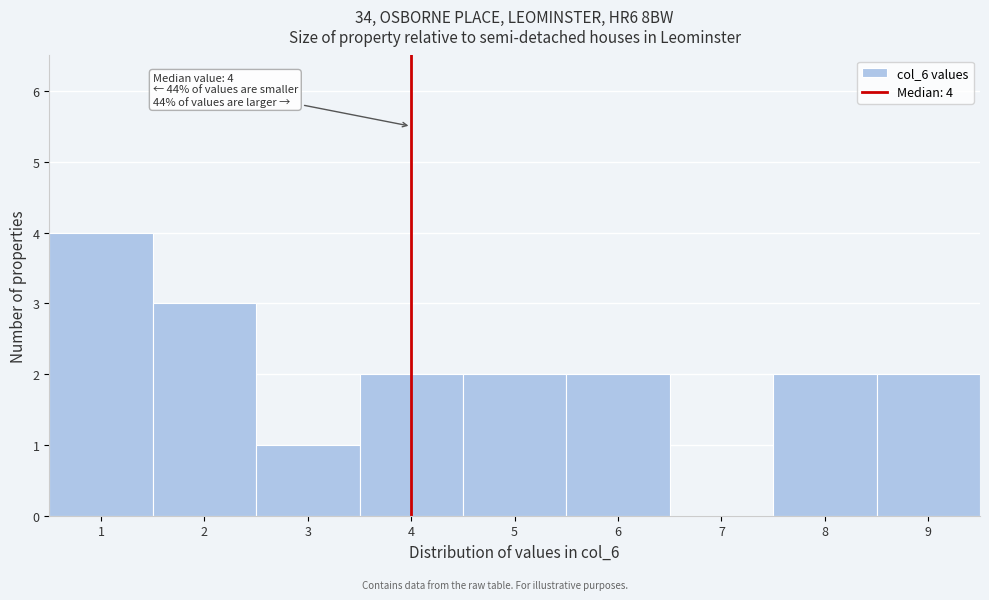

Over which range of the x-axis is the bar tallest?

0.5 to 1.5